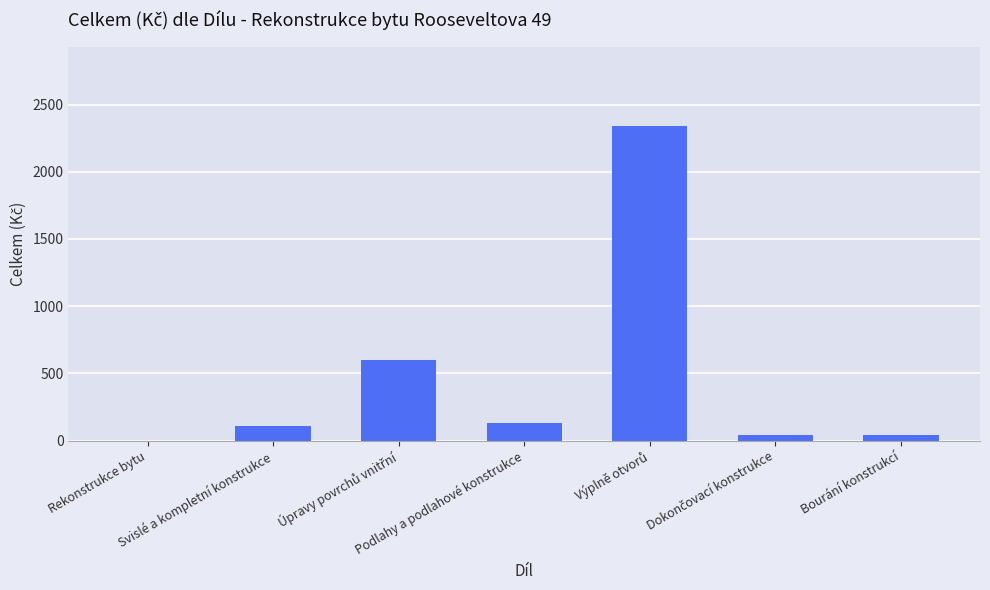

How many positive values are there?

6